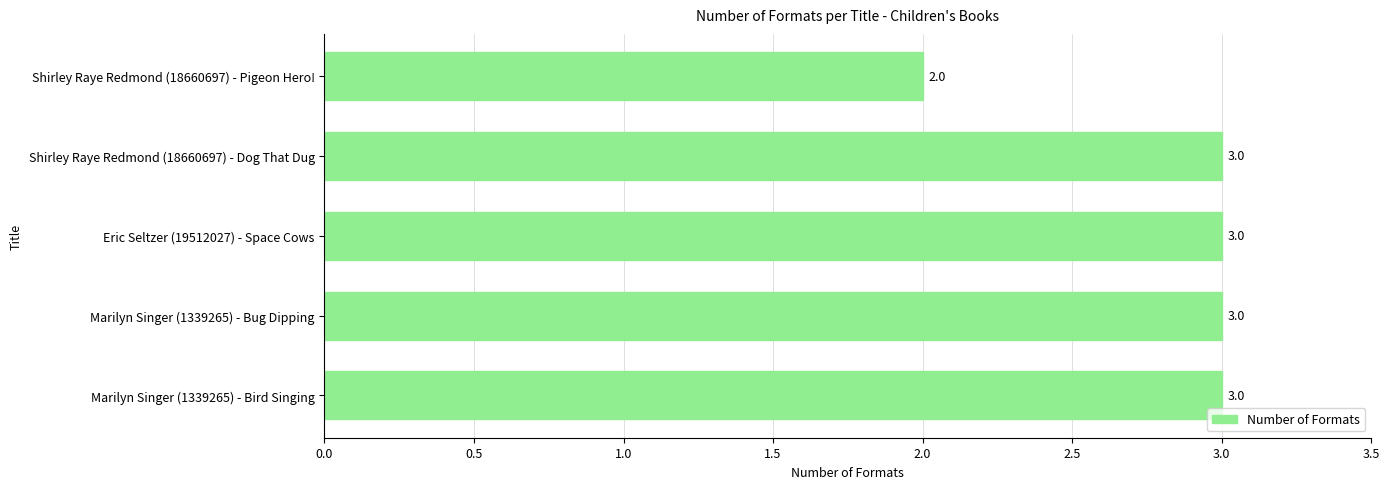

What value does the data have at Eric Seltzer (19512027) - Space Cows?

3